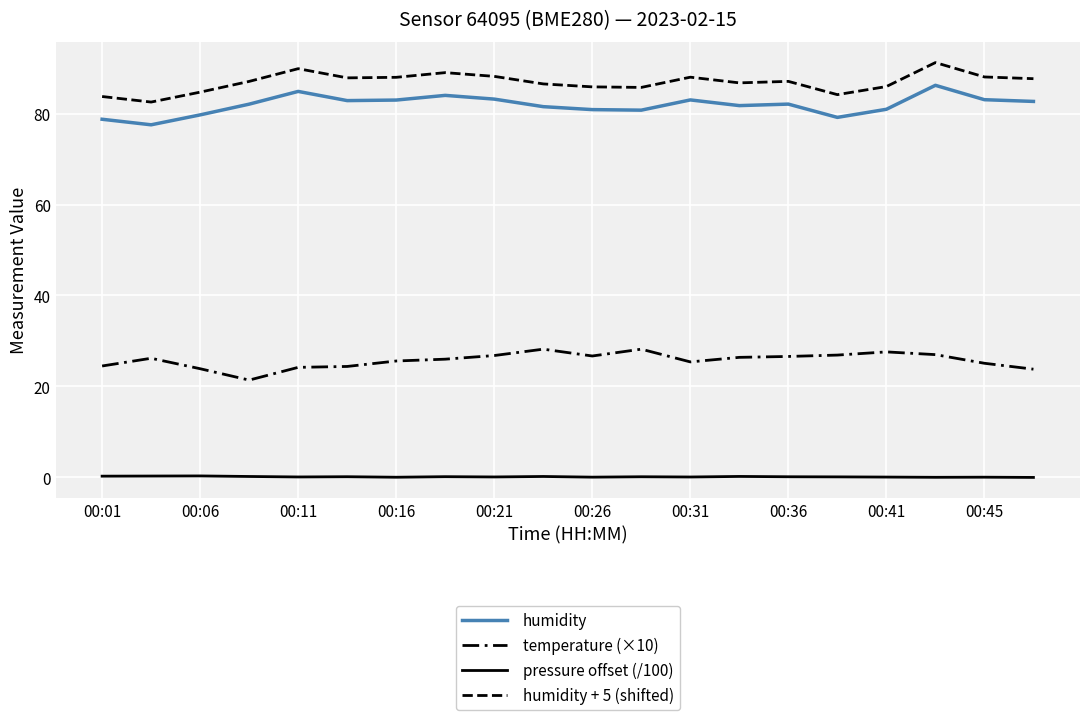

True or false: pressure offset (/100) and humidity + 5 (shifted) cross at least once.

False